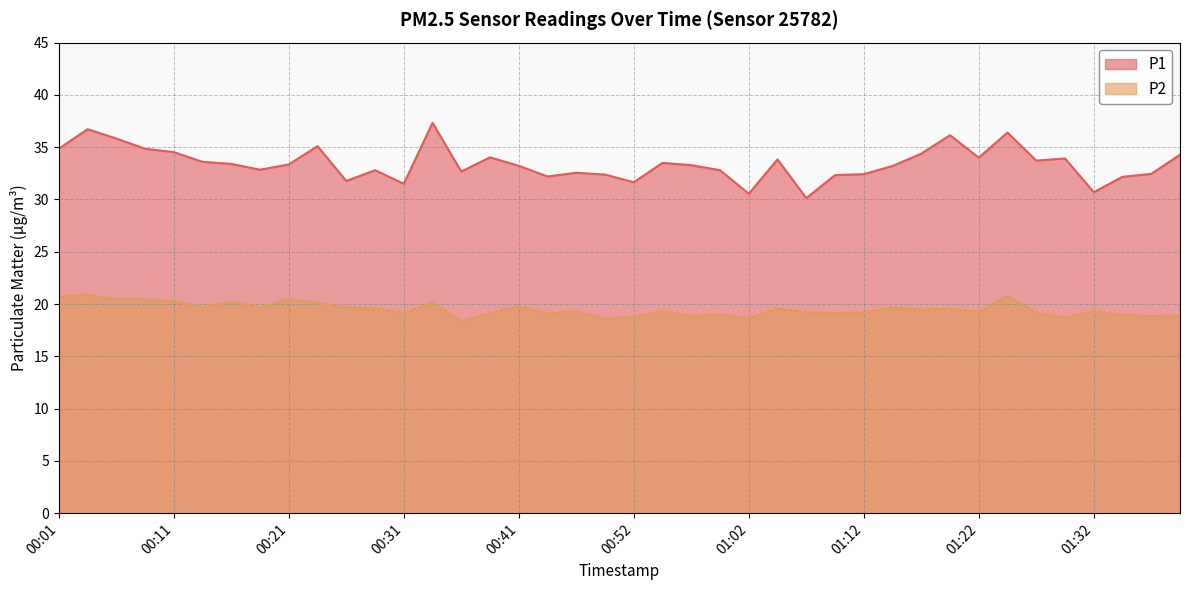

Is the value of P1 at 00:47 greater than the value of P2 at 00:09?

Yes